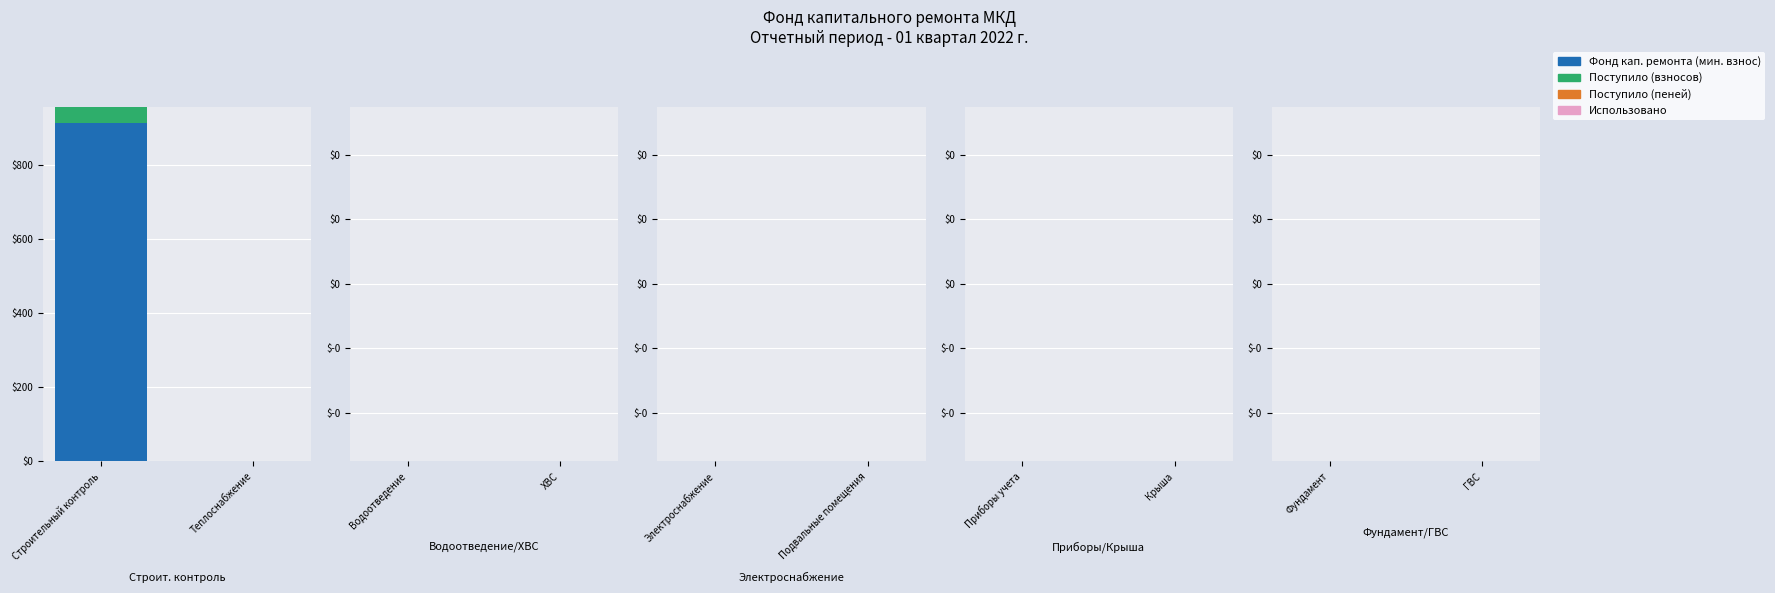

The value of Фонд кап. ремонта (мин. взнос) at Теплоснабжение is 0.0. True or false?

True